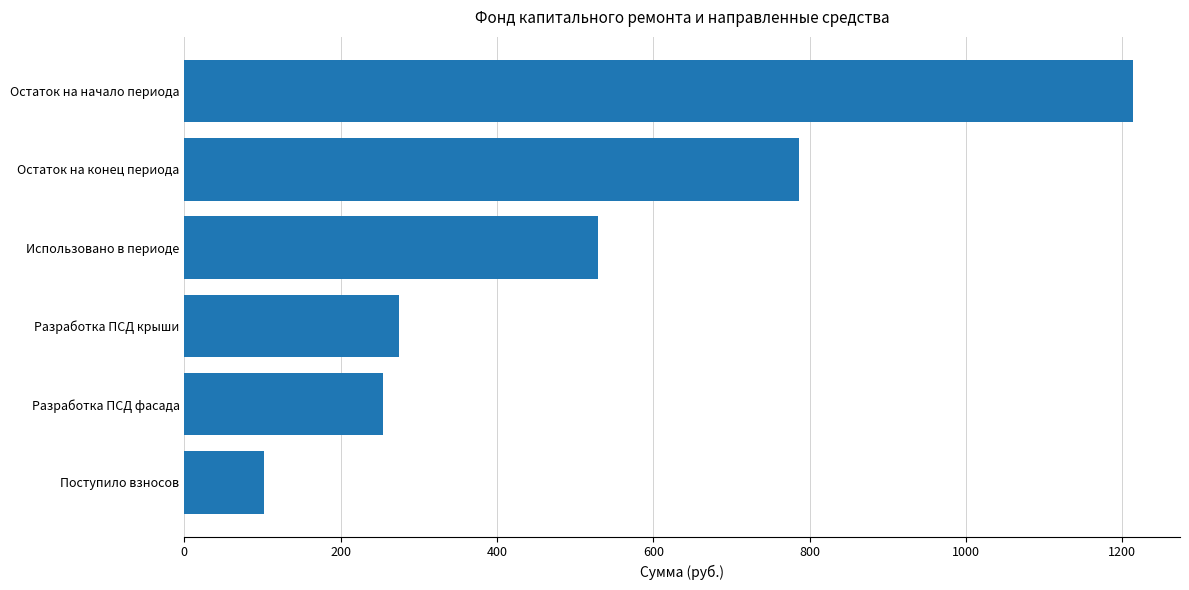

What is the minimum value shown in the chart?

101.8